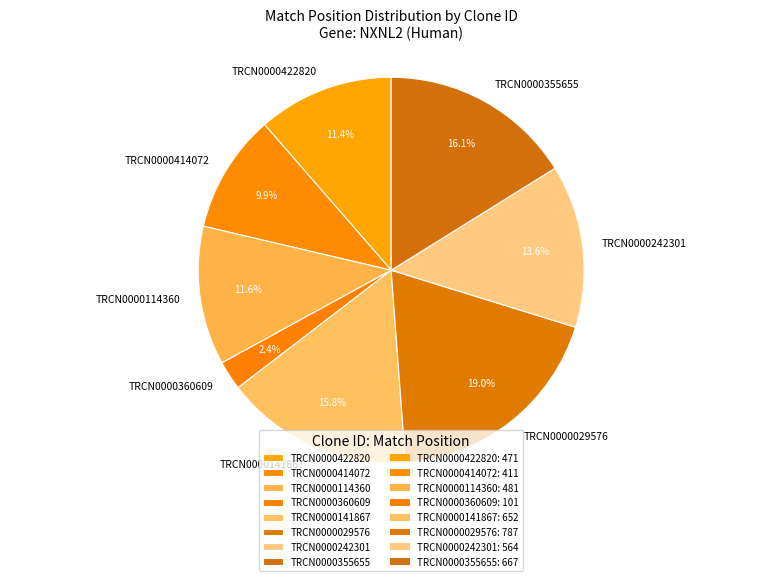

What is the ratio of the value at TRCN0000360609 to the value at TRCN0000242301?

0.2